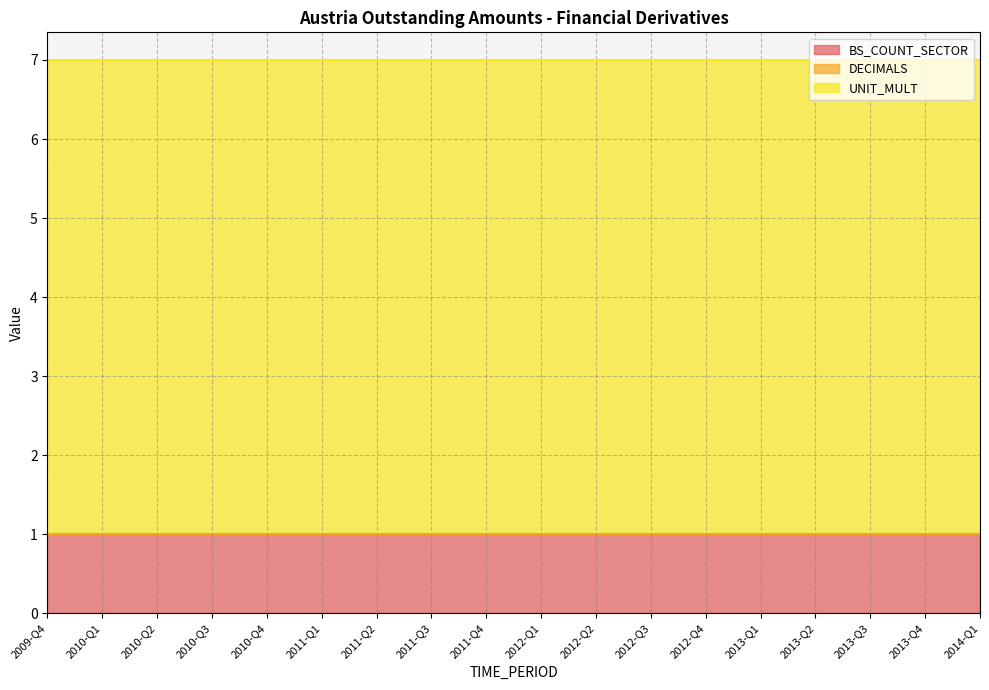

What is the sum of the UNIT_MULT values at 2012-Q2 and 2011-Q3?

12